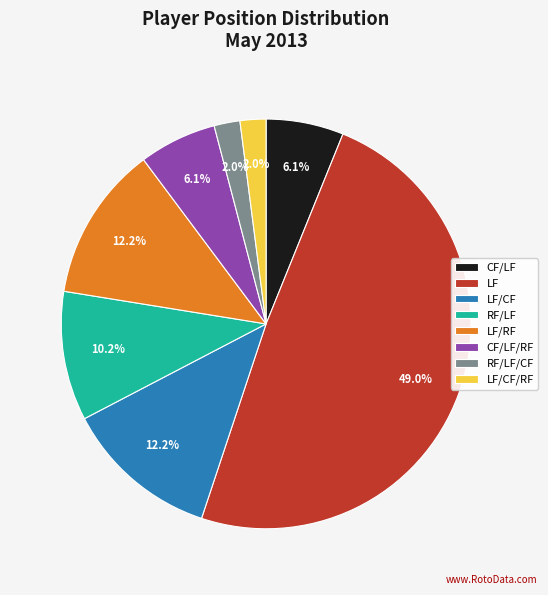

What is the total percentage of RF/LF/CF and RF/LF?

12.2%